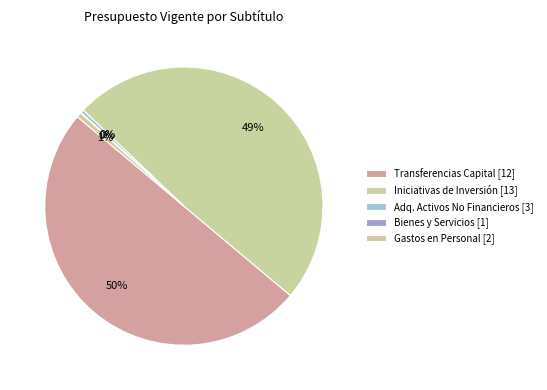

How many slices are in this pie chart?

5